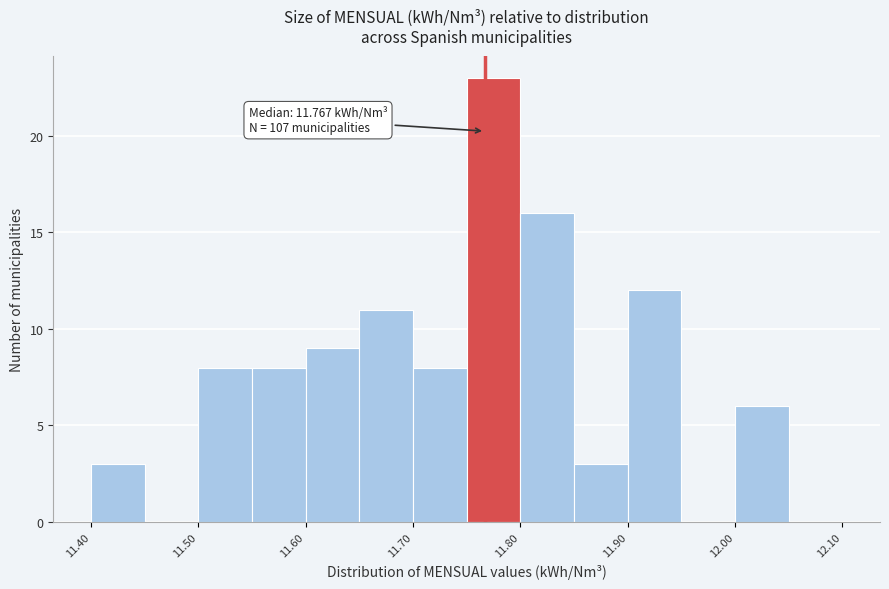

Which range on the x-axis has the tallest bar?

11.75 to 11.80